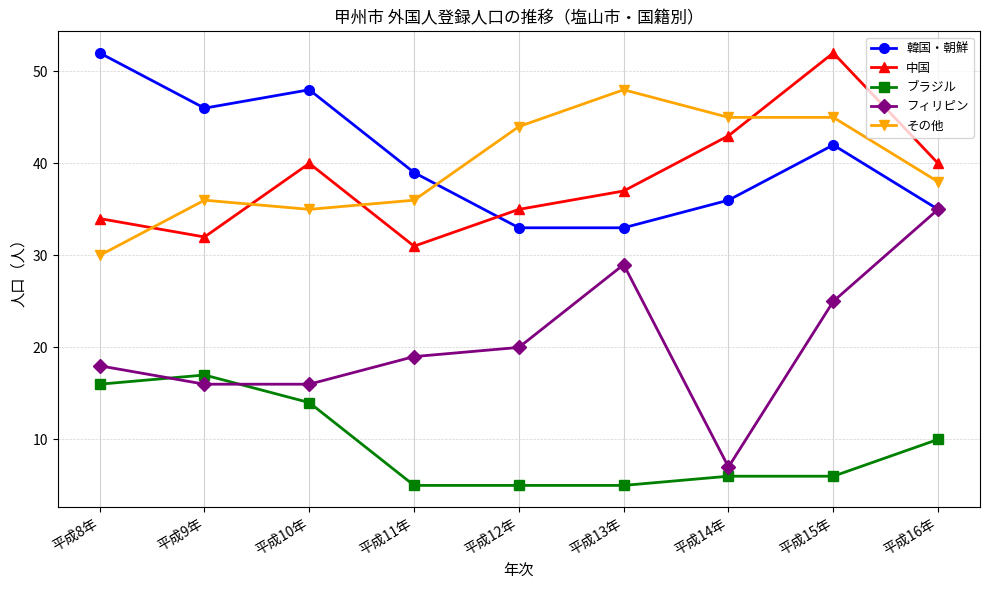

At how many categories does at least one series exceed 32?

9